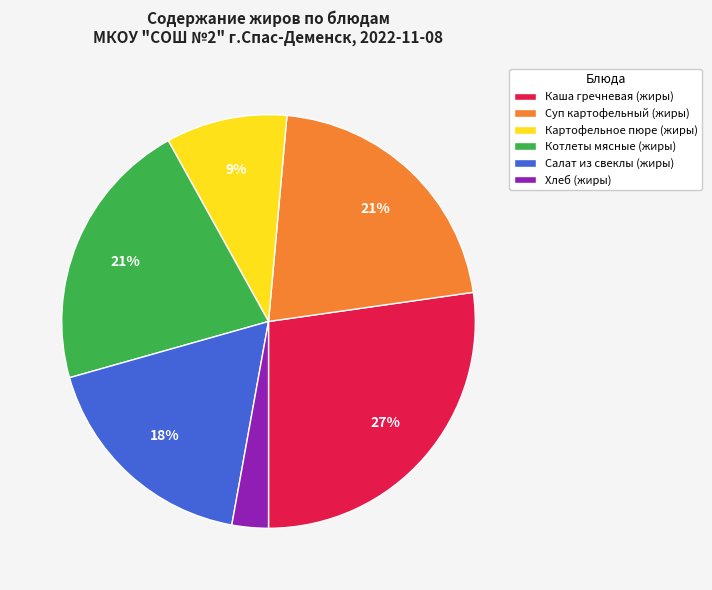

Does Хлеб (жиры) represent more than half of the total?

No